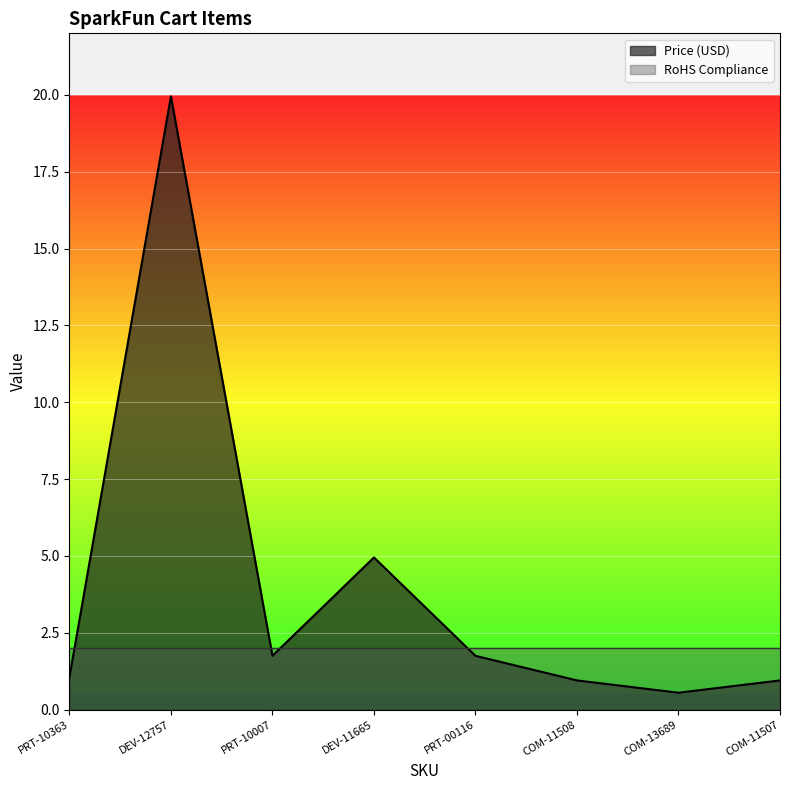

How many lines are shown in the chart?

2